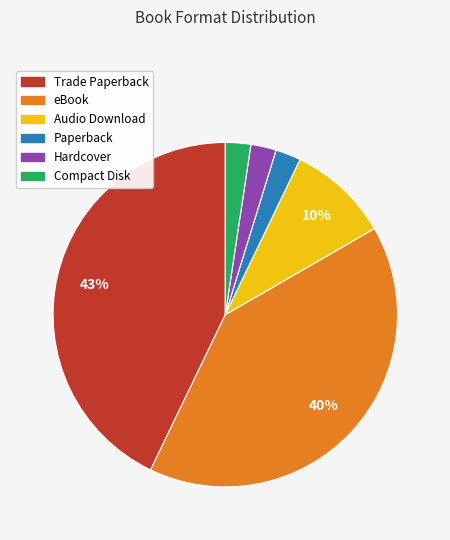

Which category has the biggest portion of the pie?

Trade Paperback